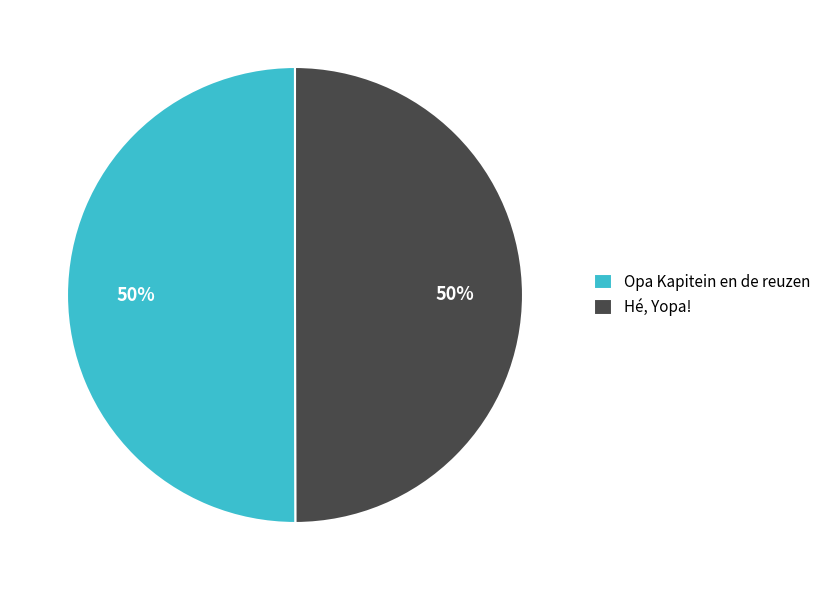

Combined, do Hé, Yopa! and Opa Kapitein en de reuzen account for over 50%?

Yes